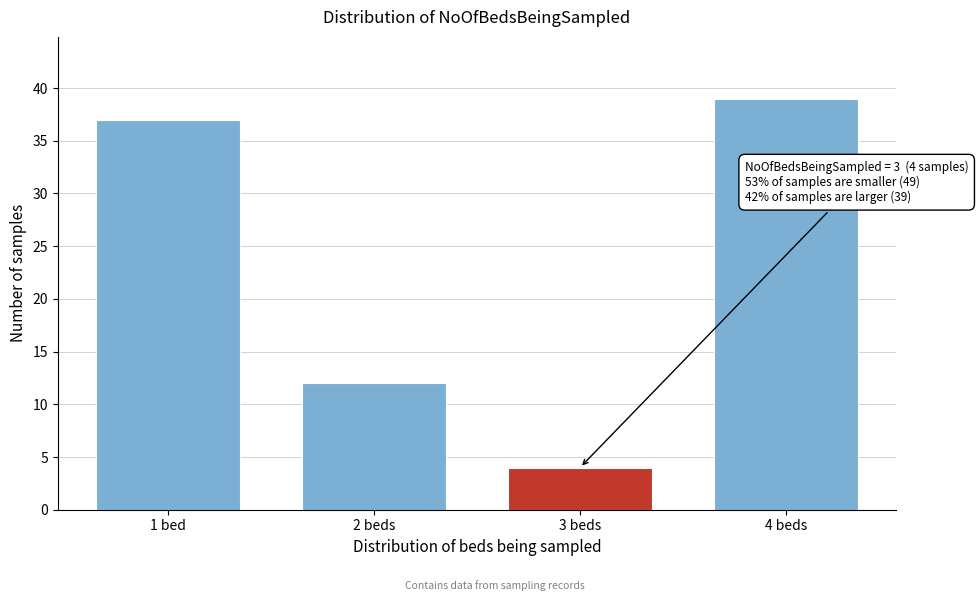

Reading left to right, extract all data points from this chart.

37	12	4	39